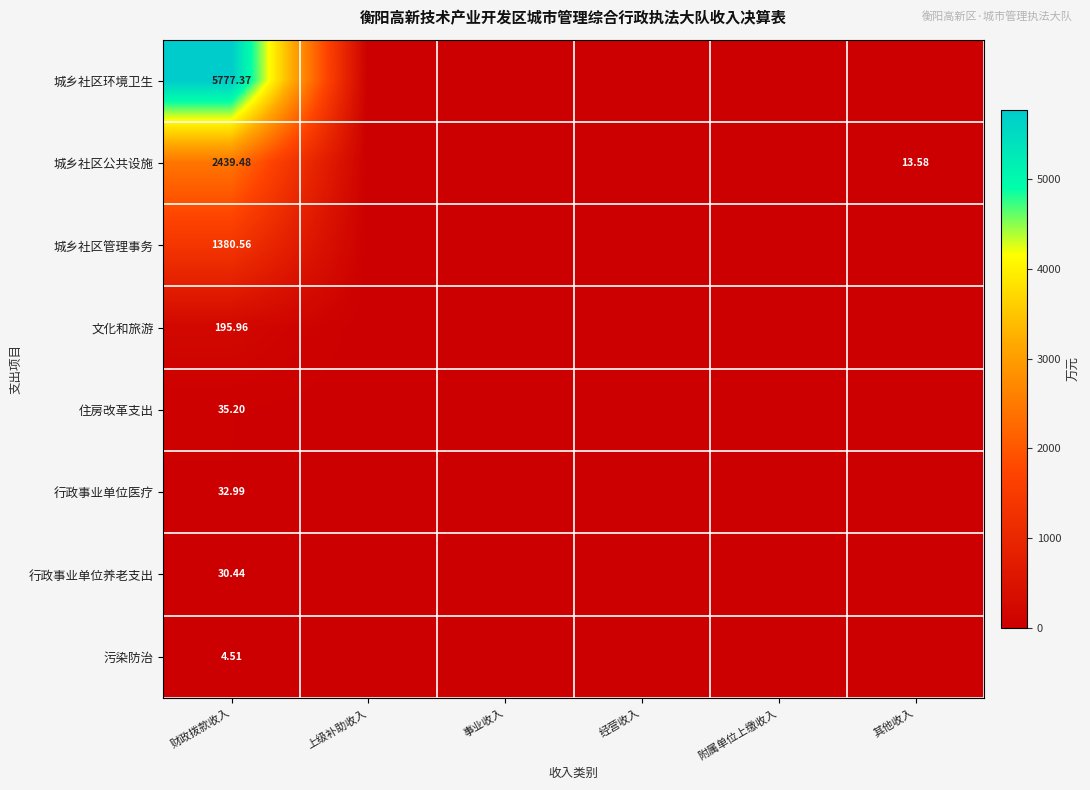

Is the value of 文化和旅游 at 事业收入 greater than the value of 城乡社区公共设施 at 财政拨款收入?

No